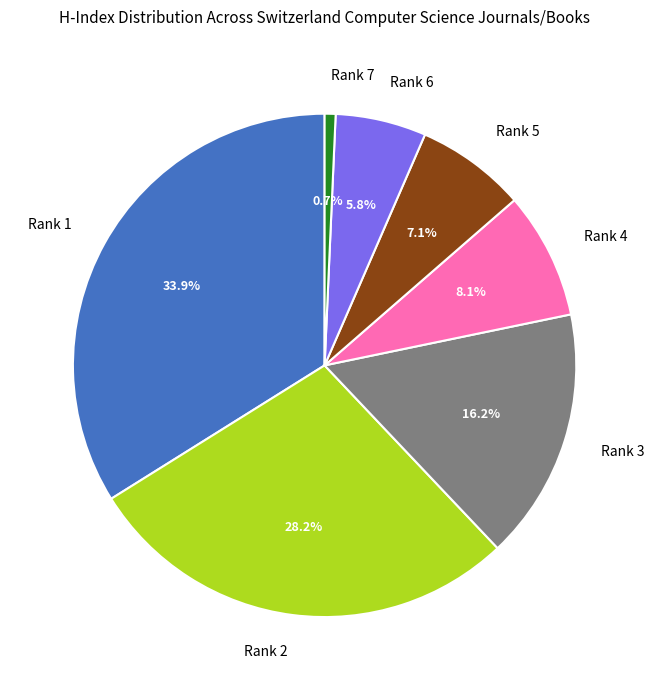

What percentage do Rank 6 and Rank 7 together represent?

6.5%